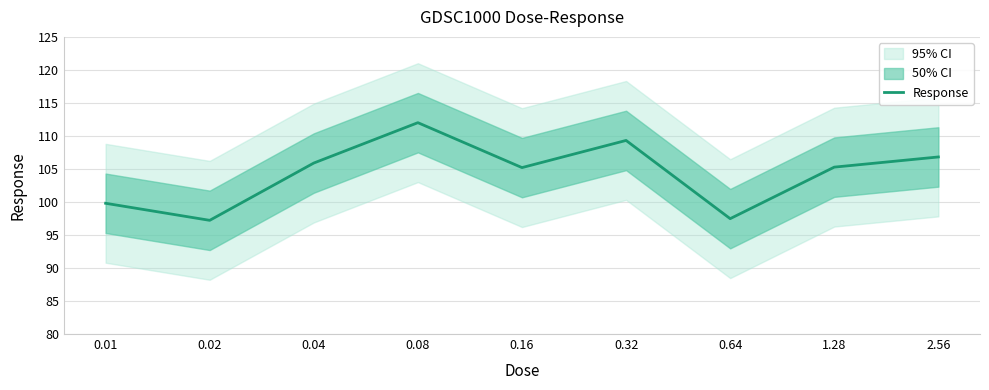

At which category does the data reach its first local peak?

0.08